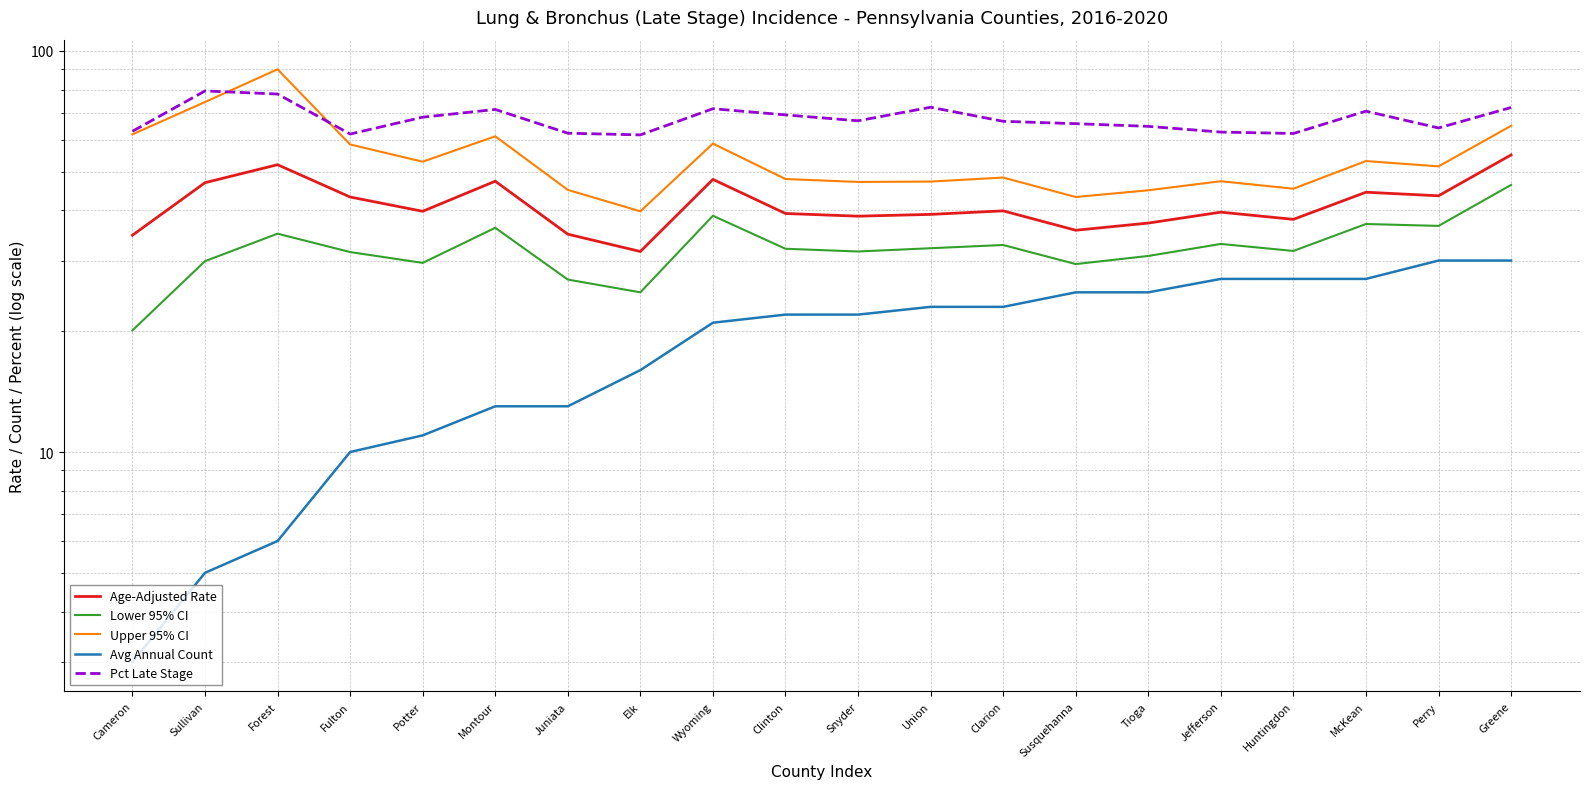

What are all the series names shown in the legend?

Age-Adjusted Rate, Lower 95% CI, Upper 95% CI, Avg Annual Count, Pct Late Stage